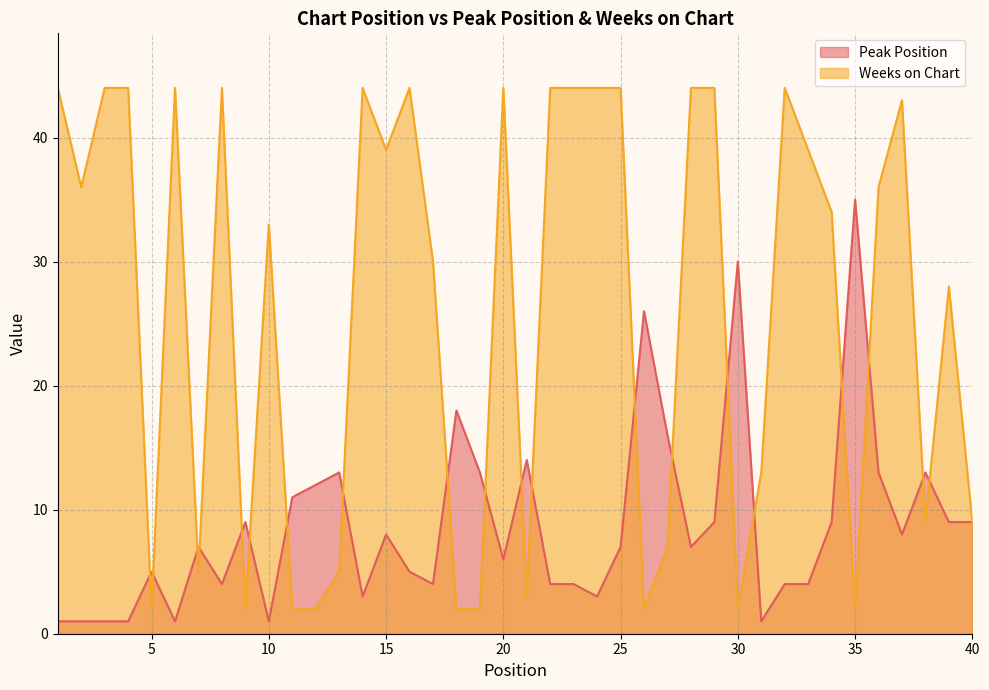

How many lines are shown in the chart?

2